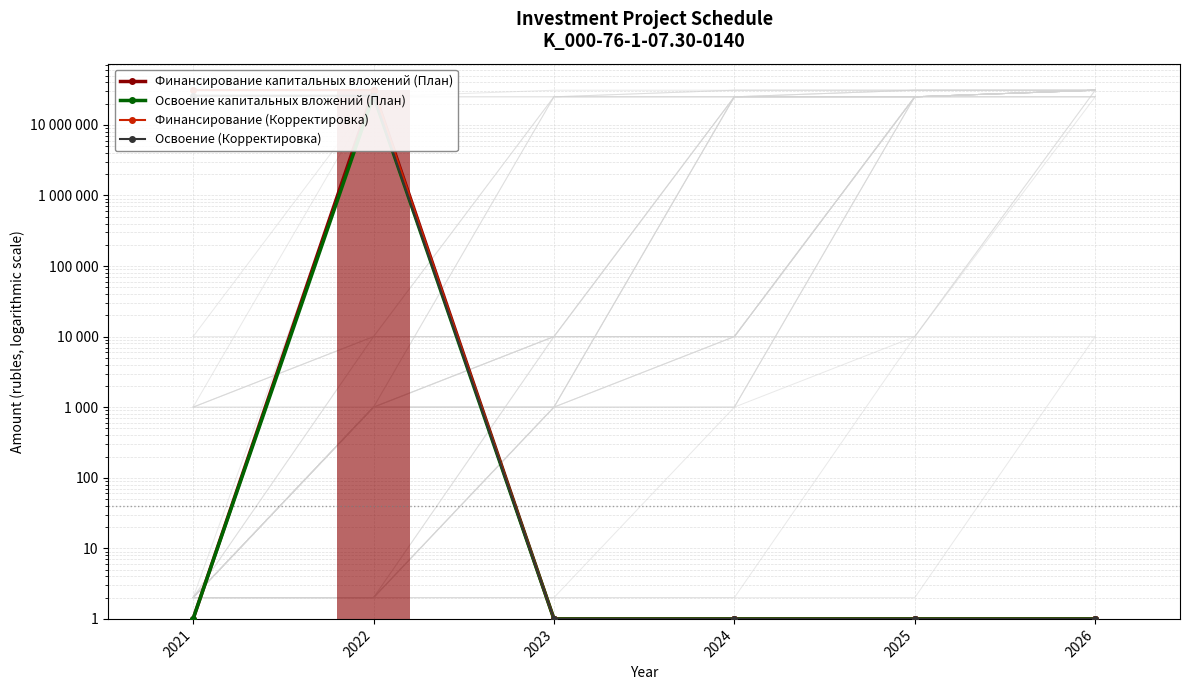

The value of Освоение капитальных вложений (План) at 2023 is 1. True or false?

True